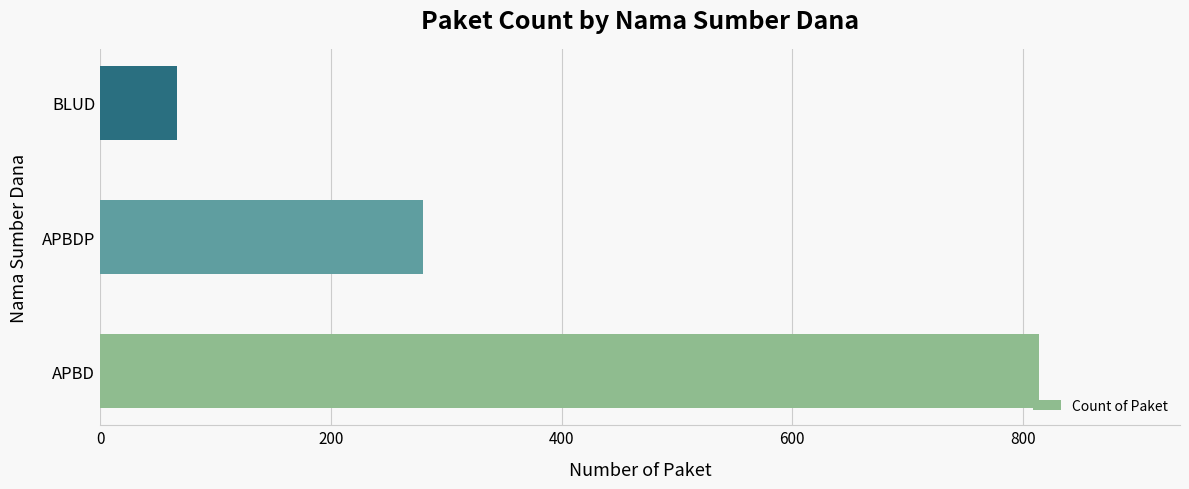

Count the number of categories in the chart.

3